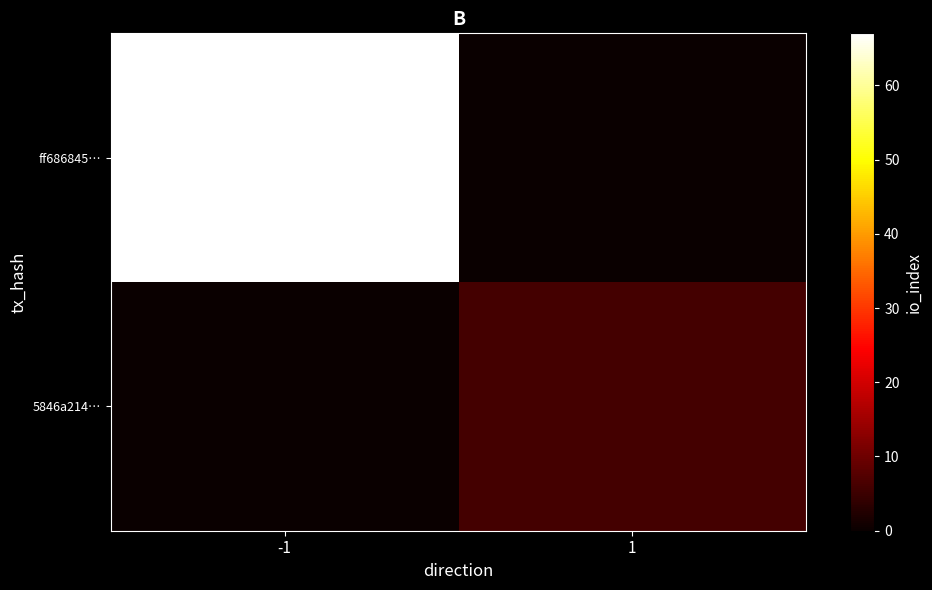

What is the total value across all series at -1?

67